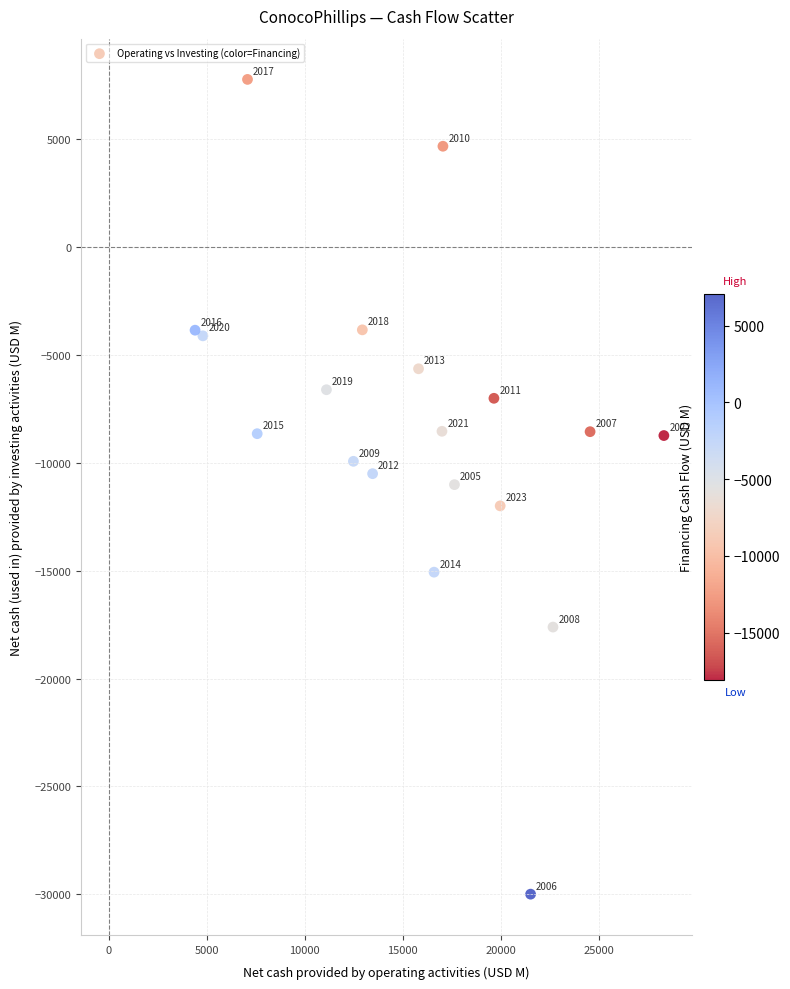

What Y value in the scatter plot is closest to -11115?

-11016